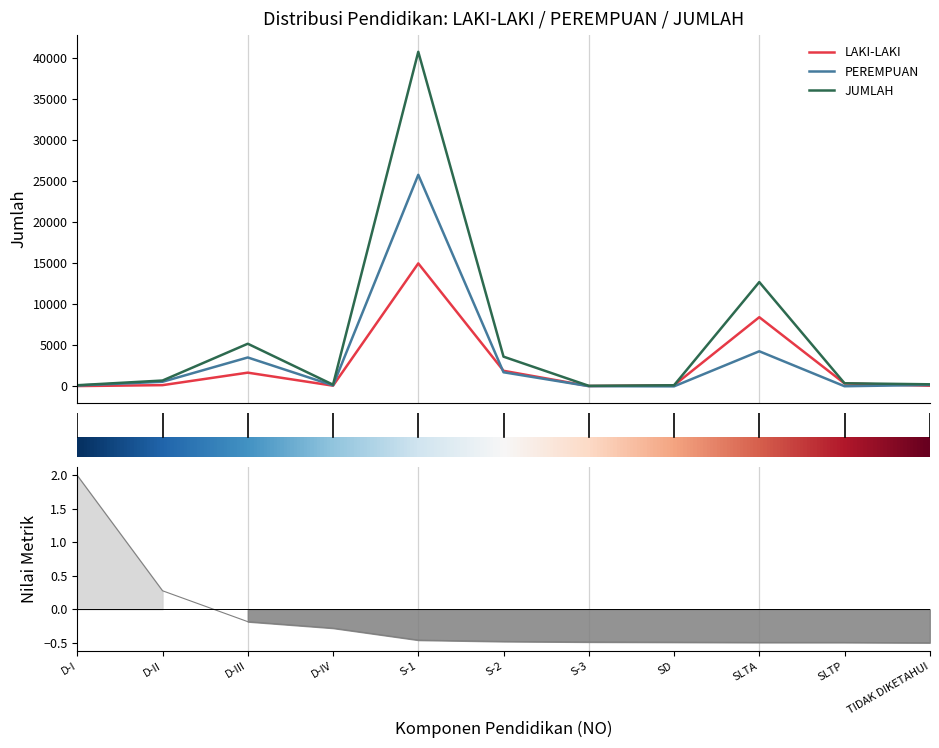

Reading left to right, extract all data points from this chart.

LAKI-LAKI: 39	151	1674	86	14993	1902	45	133	8435	362	80
PEREMPUAN: 103	564	3525	121	25792	1721	26	5	4281	18	175
JUMLAH: 142	715	5199	207	40785	3623	71	138	12716	380	255